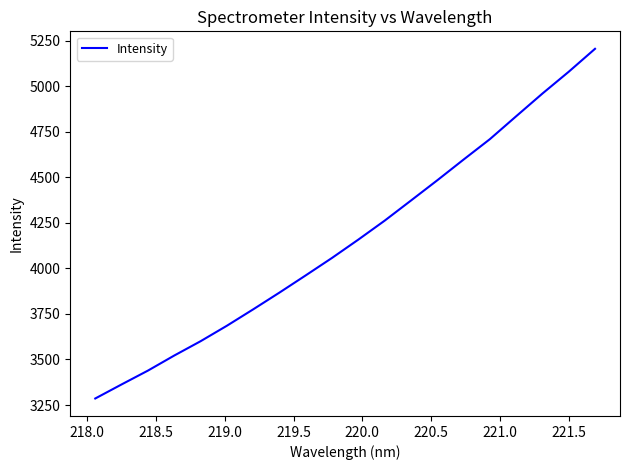

True or false: the data has more than 2 interior local peaks.

False